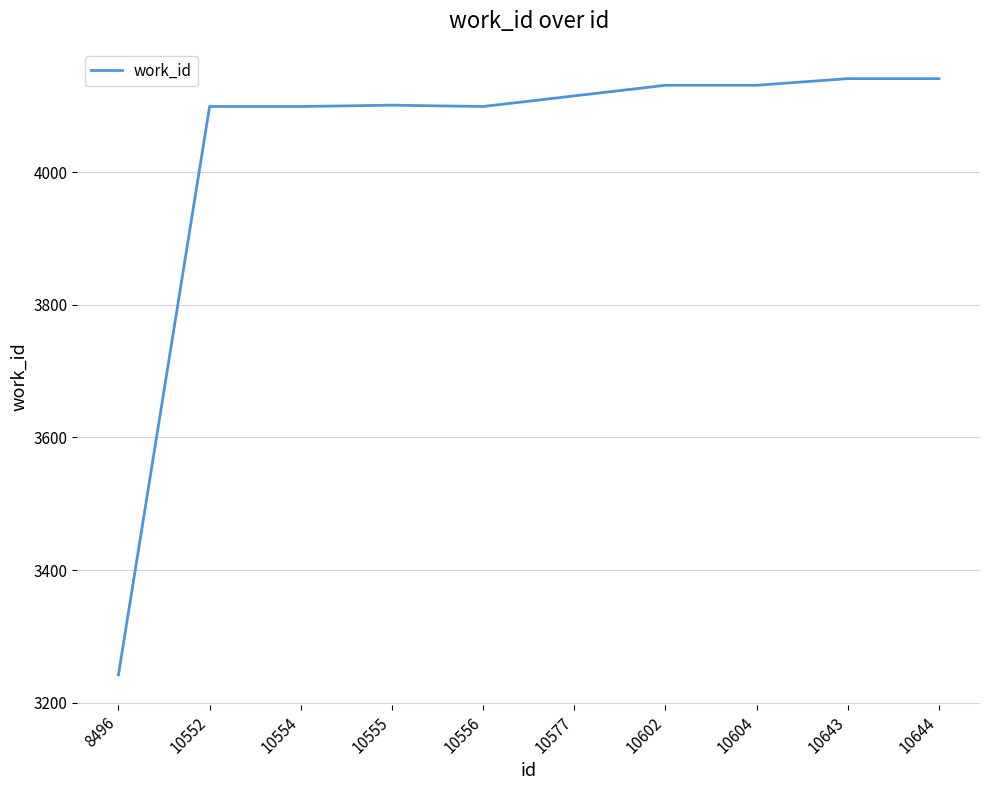

Count the number of data series in this chart.

1